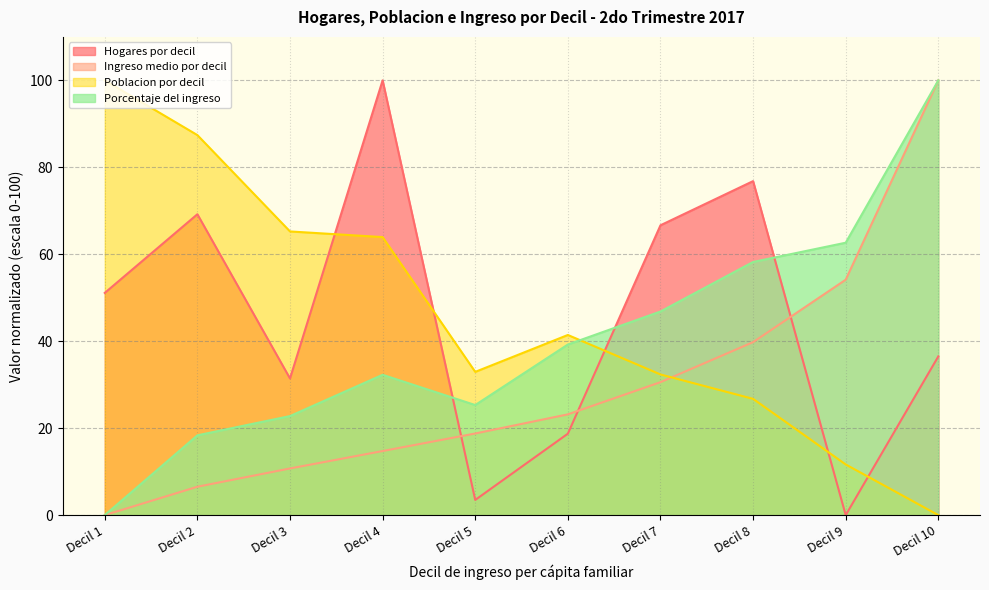

How many data points in Ingreso medio por decil are less than 23?

5